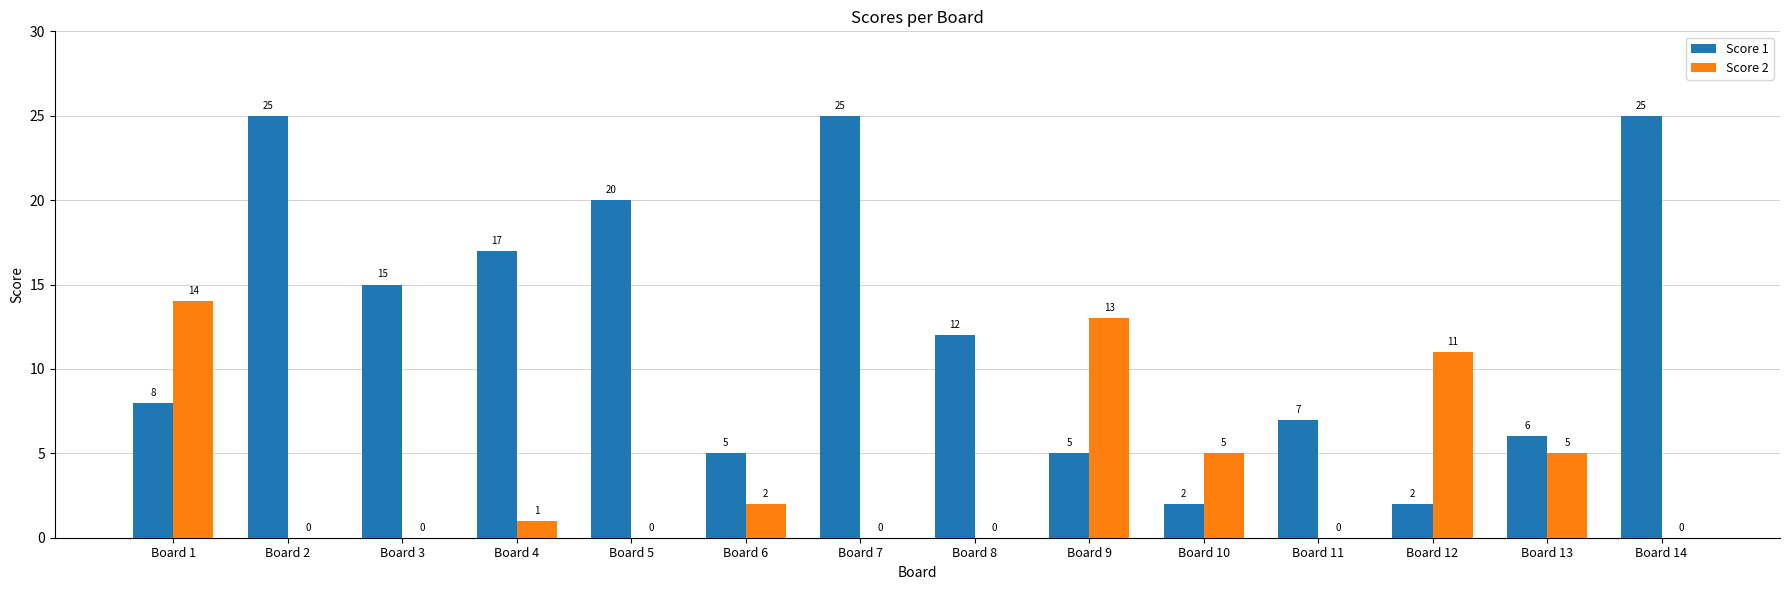

At which label does Score 1 first exceed 12?

Board 2